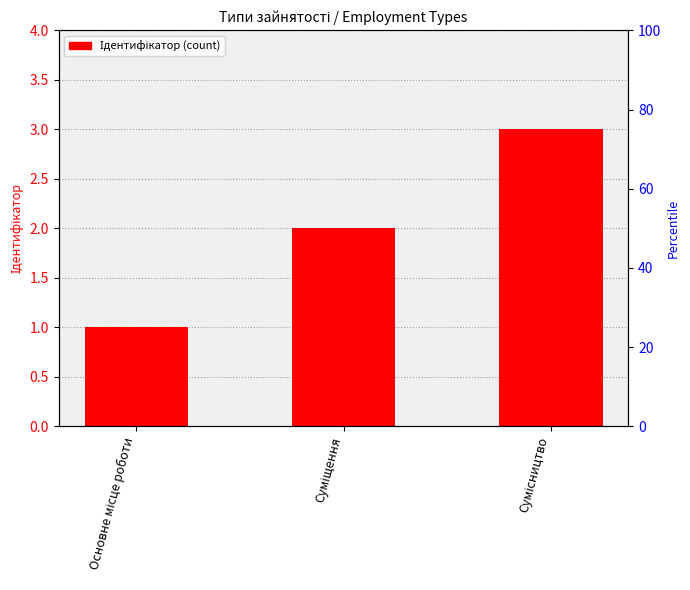

List the labels in order of value, smallest first.

Основне місце роботи, Суміщення, Сумісництво